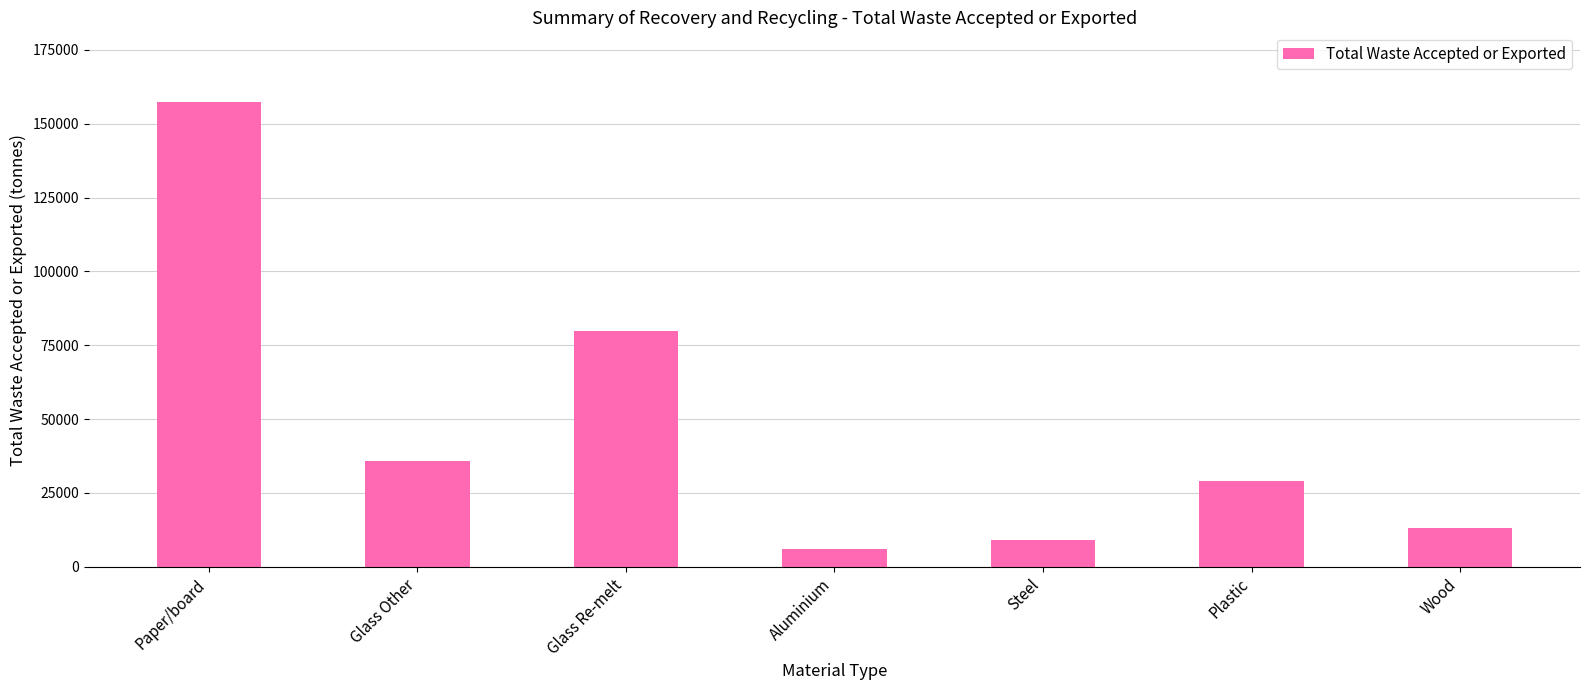

What is the value of the 7th bar from the left?

13090.4